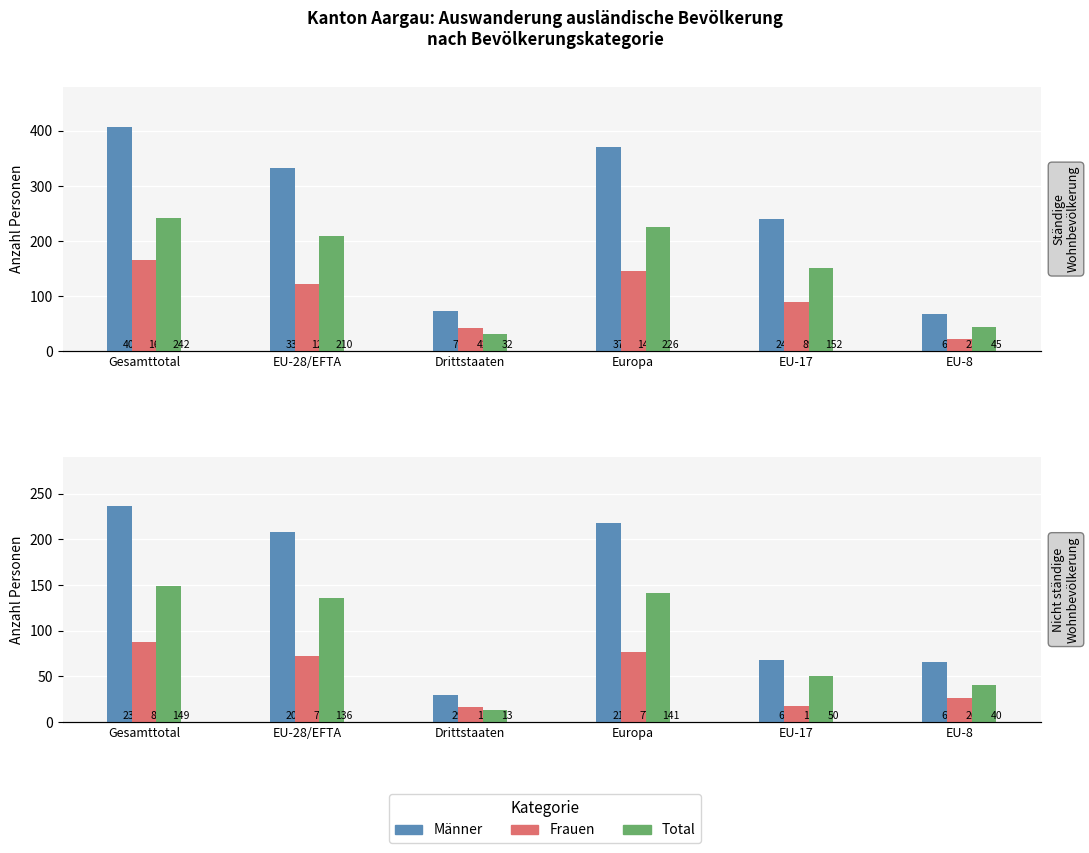

How many categories are shown in the chart?

6